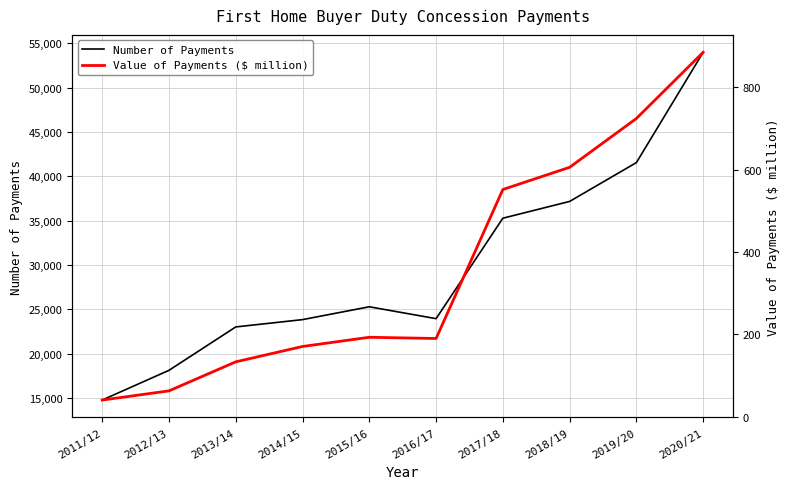

How many distinct data groups are displayed?

2